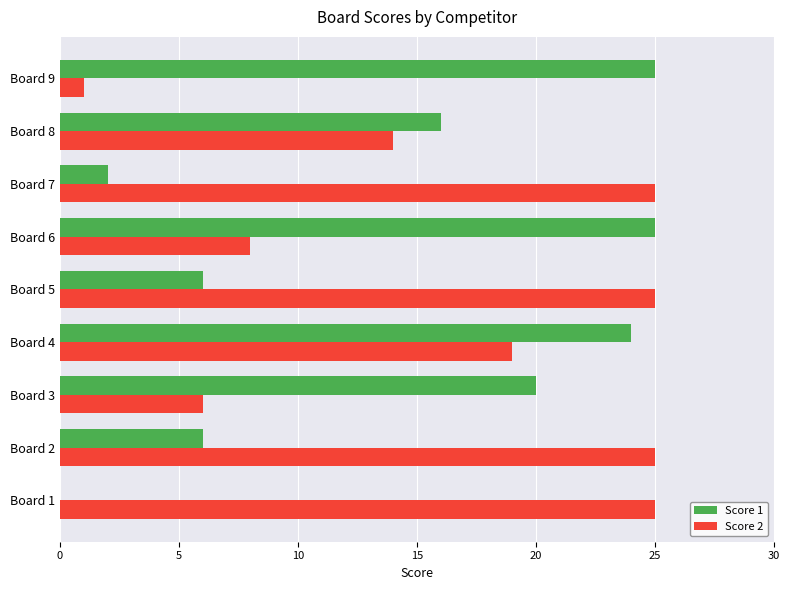

At which category is the sum across all series the highest?

Board 4